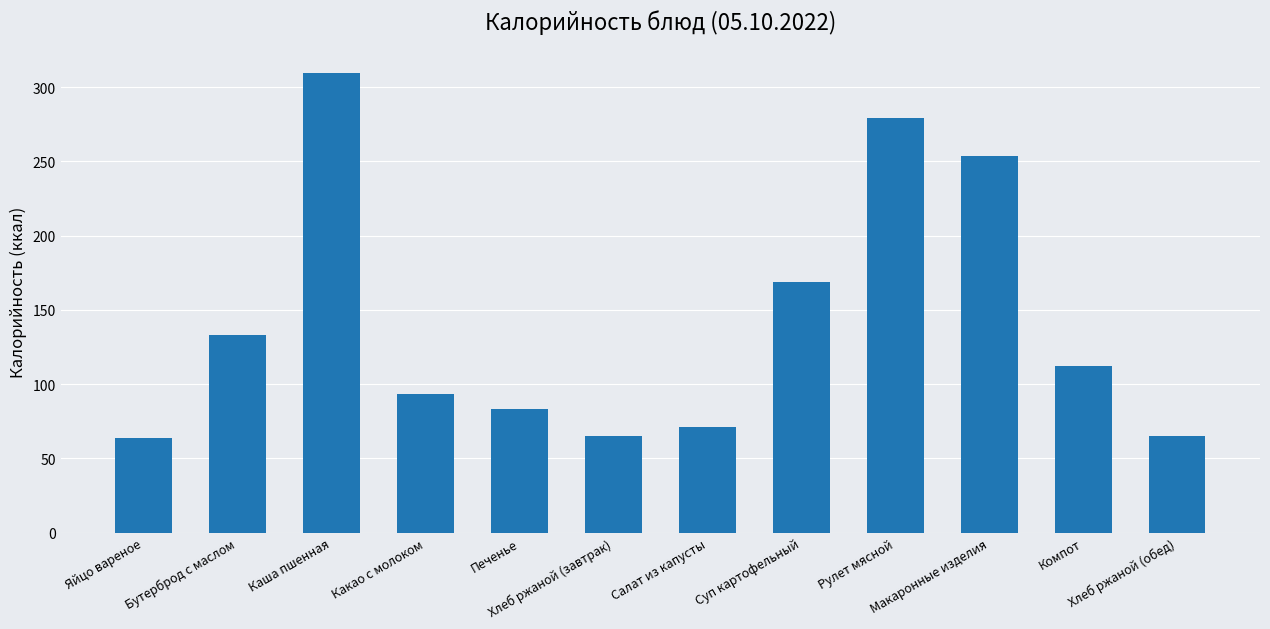

Is it true that the value at Каша пшенная is 309.8?

True